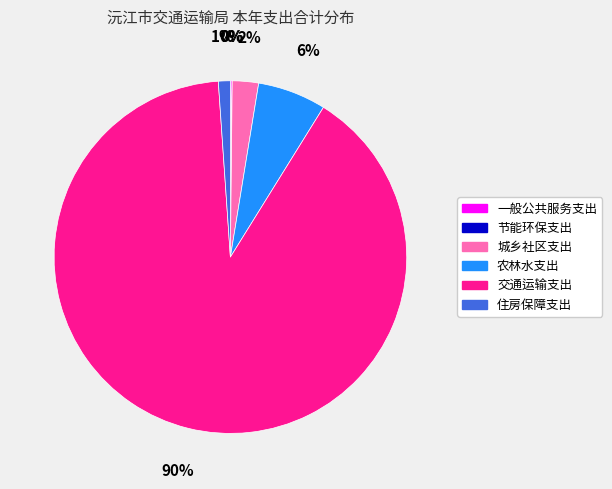

What is the majority slice?

交通运输支出